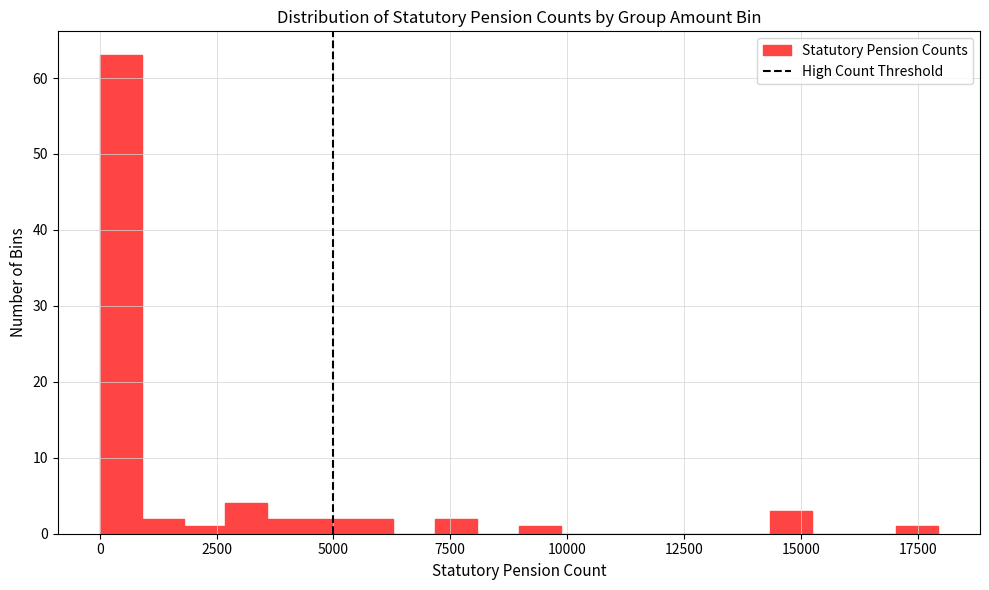

Read against the x-axis, roughly where is the centre of the tallest bar?

500